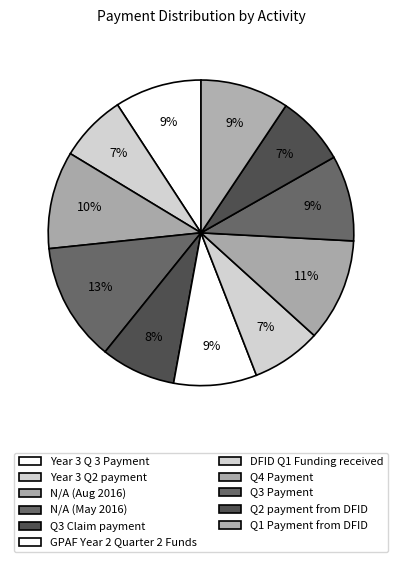

To the nearest percent, what is the combined percentage of Q1 Payment from DFID and N/A (May 2016)?

22%